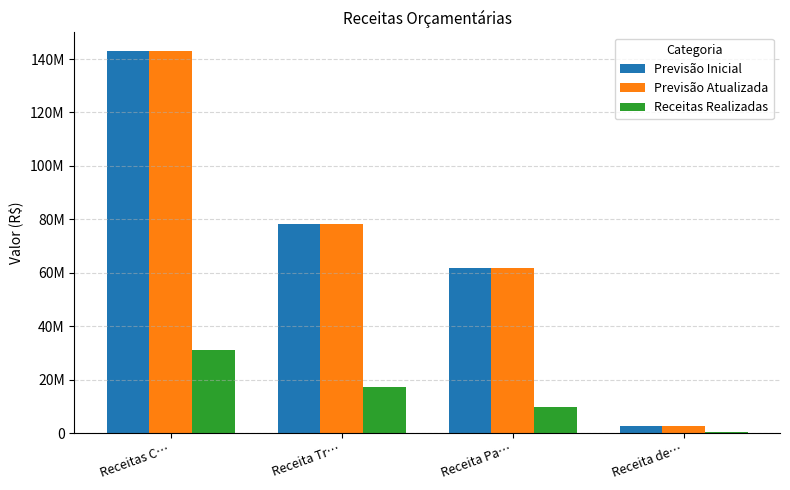

The value of Receitas Realizadas at Receita Tr… is 17133912.7. True or false?

True